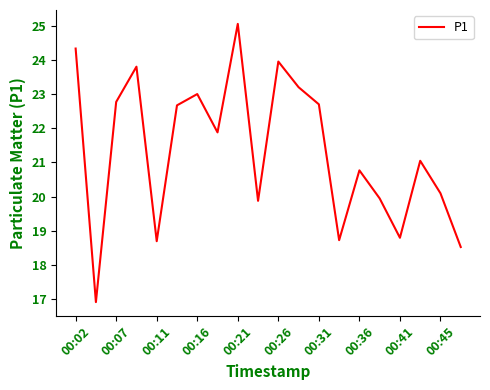

Does the chart have visible grid lines?

No